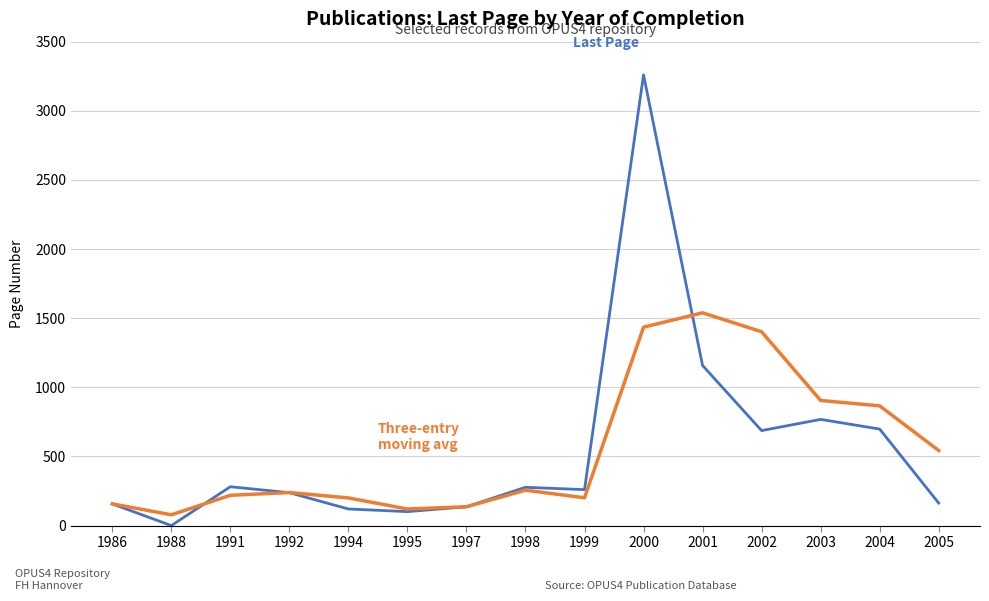

Which category has the lowest value across all series?

1988